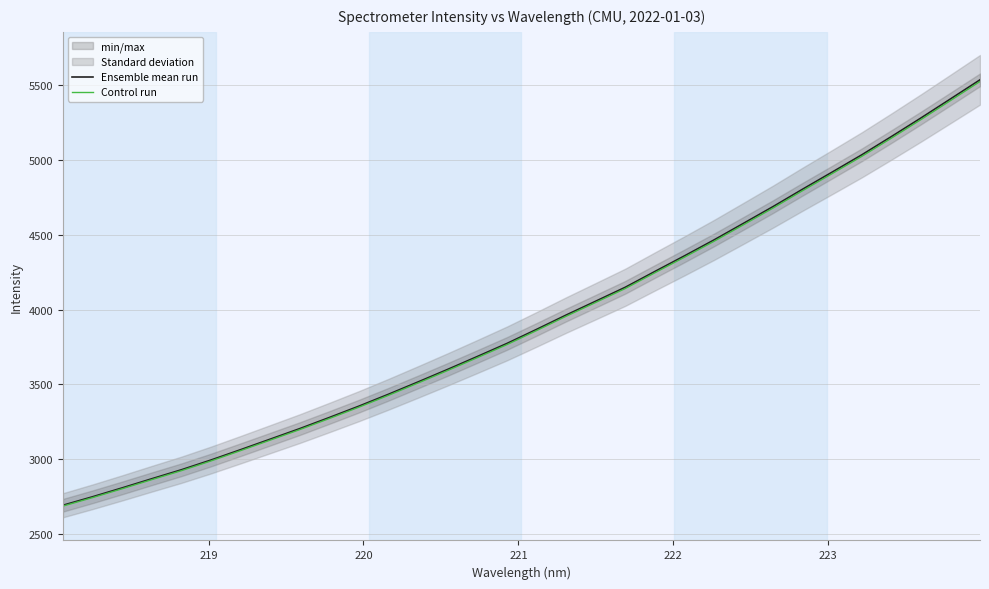

How many lines are shown in the chart?

2